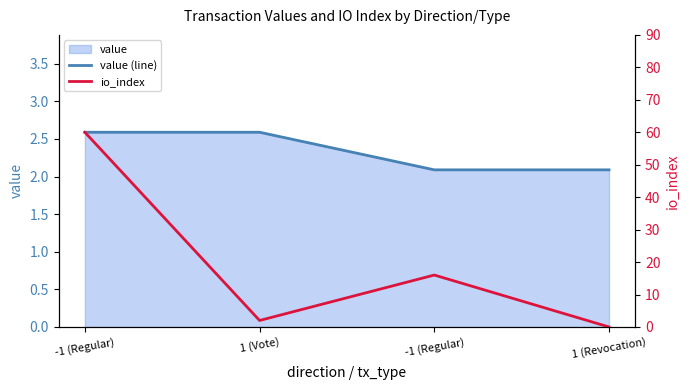

True or false: value (line) has more than 2 interior local peaks.

False